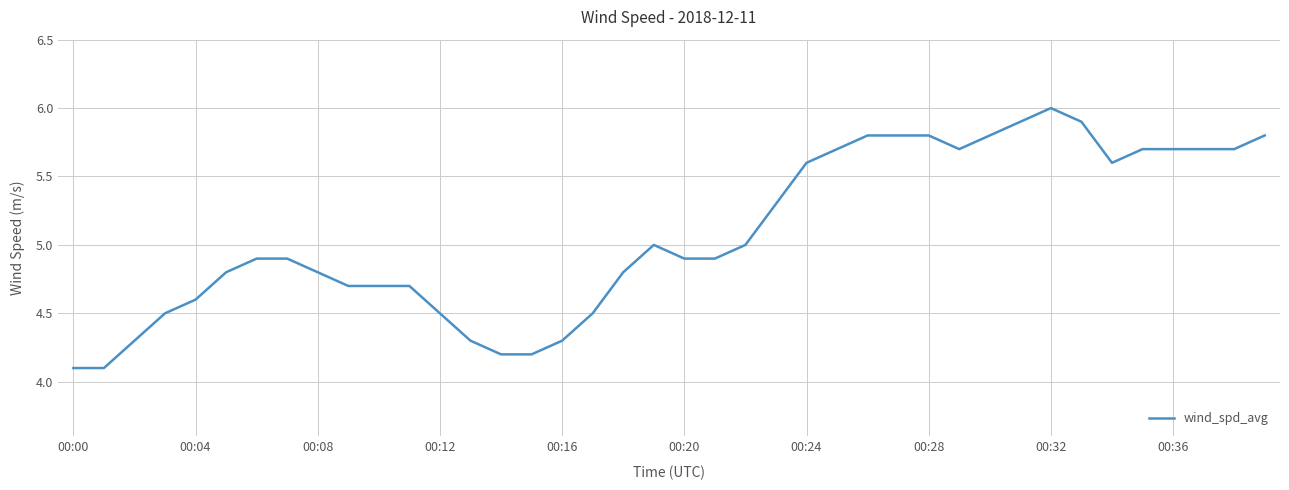

What is the greatest value displayed?

6.0